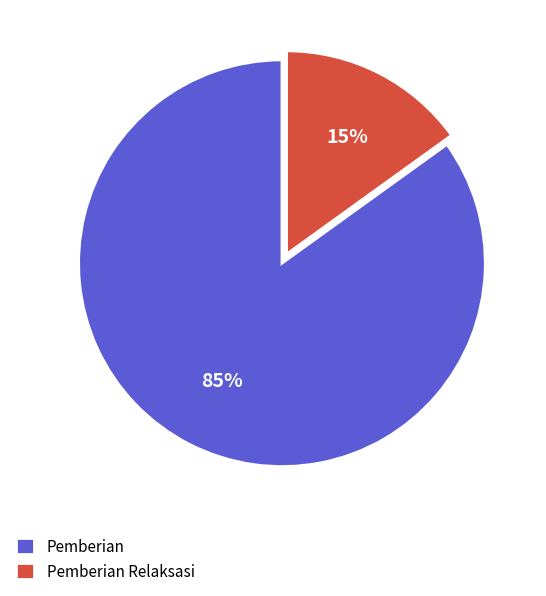

Is it true that Pemberian Relaksasi is 5% of the pie?

False